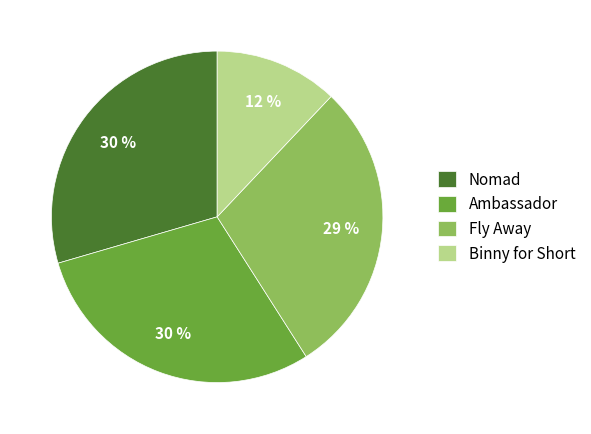

Which has a higher value, Fly Away or Ambassador?

Ambassador